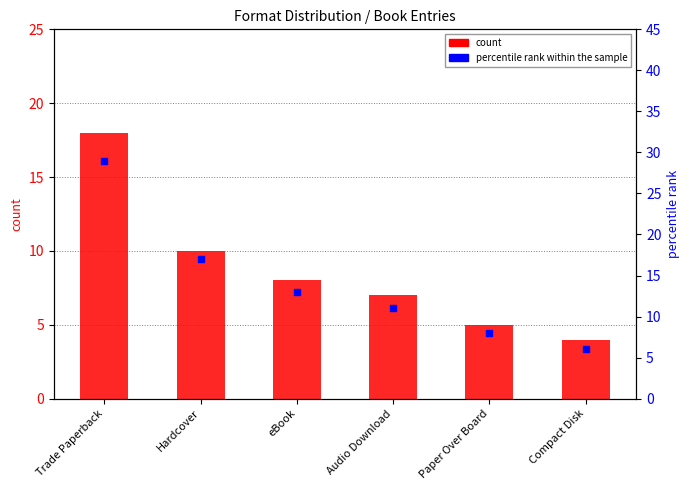

Which series has the largest Y range (max minus min)?

percentile rank within the sample